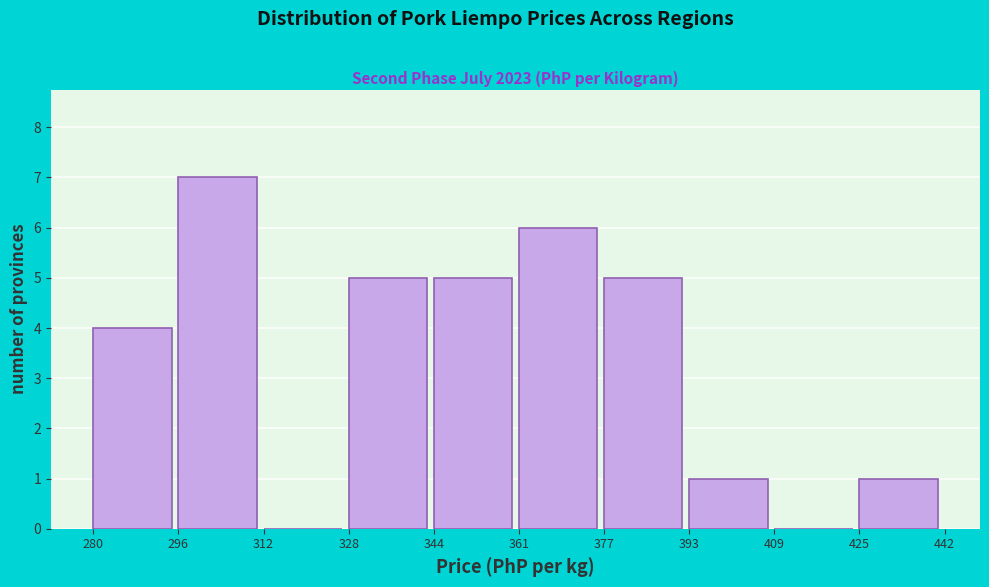

Which range on the x-axis has the tallest bar?

296 to 312